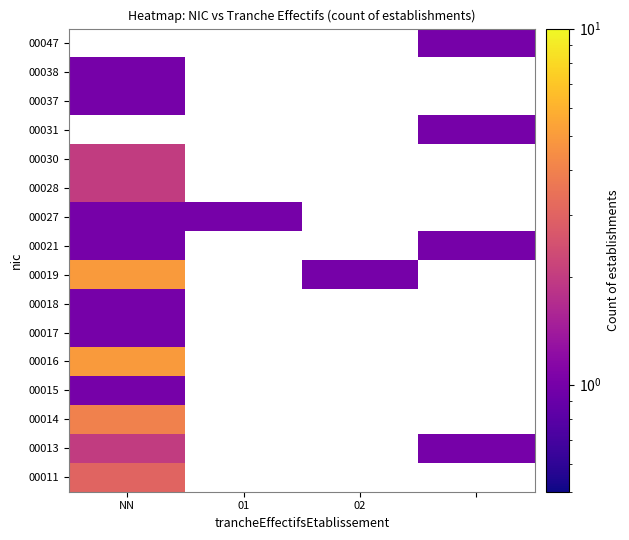

Count the number of data series in this chart.

16